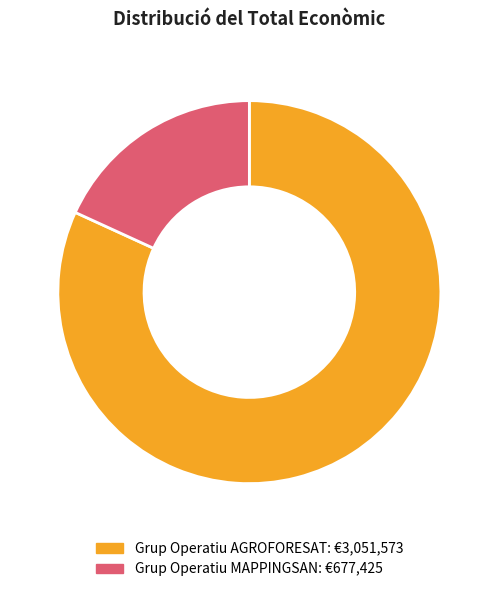

Which category has the biggest portion of the pie?

Grup Operatiu AGROFORESAT